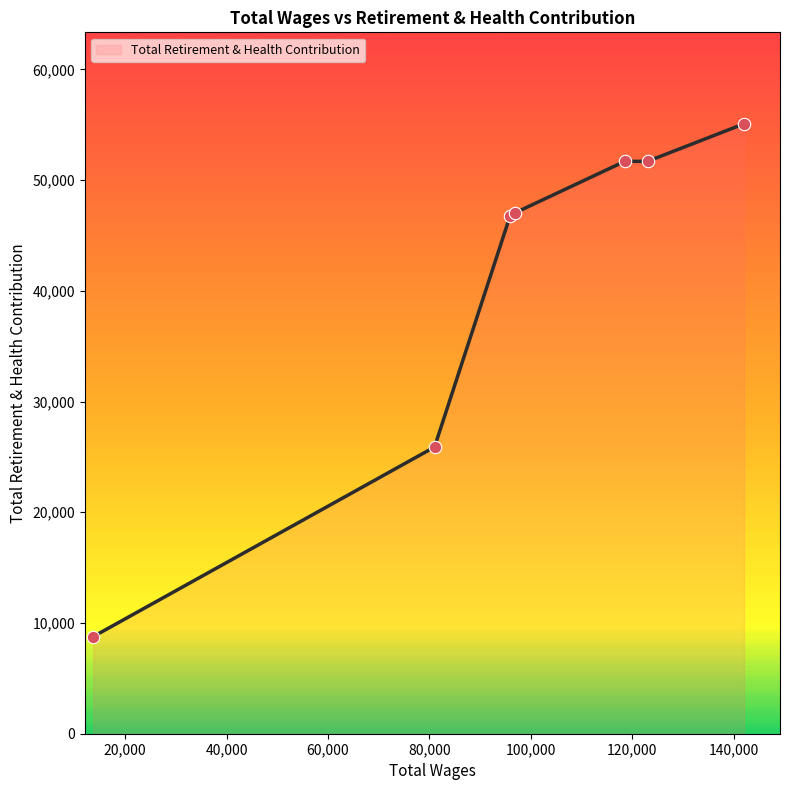

True or false: there are more than 2 points higher than both neighbors.

False